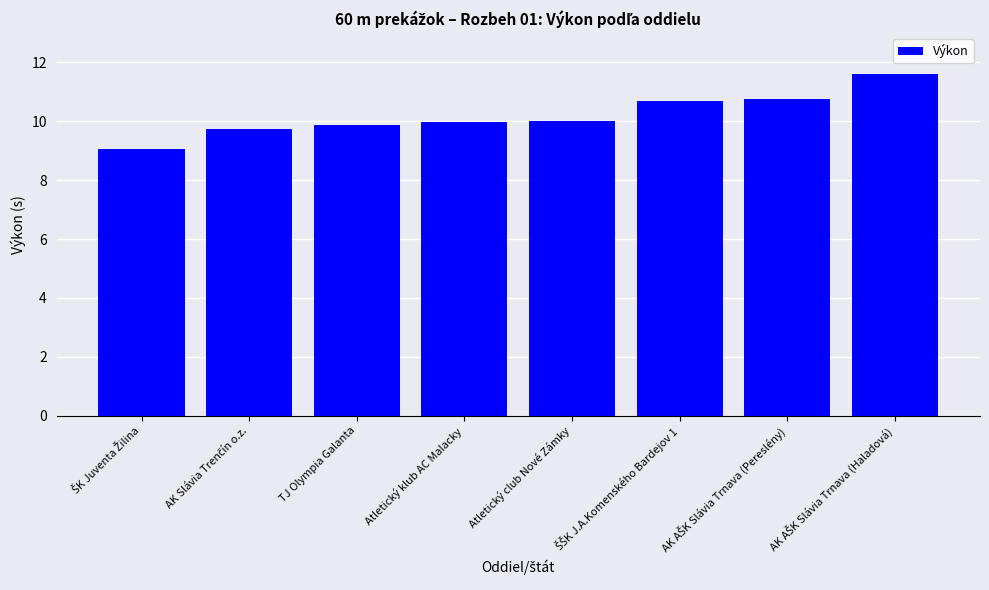

What is the average value?

10.2